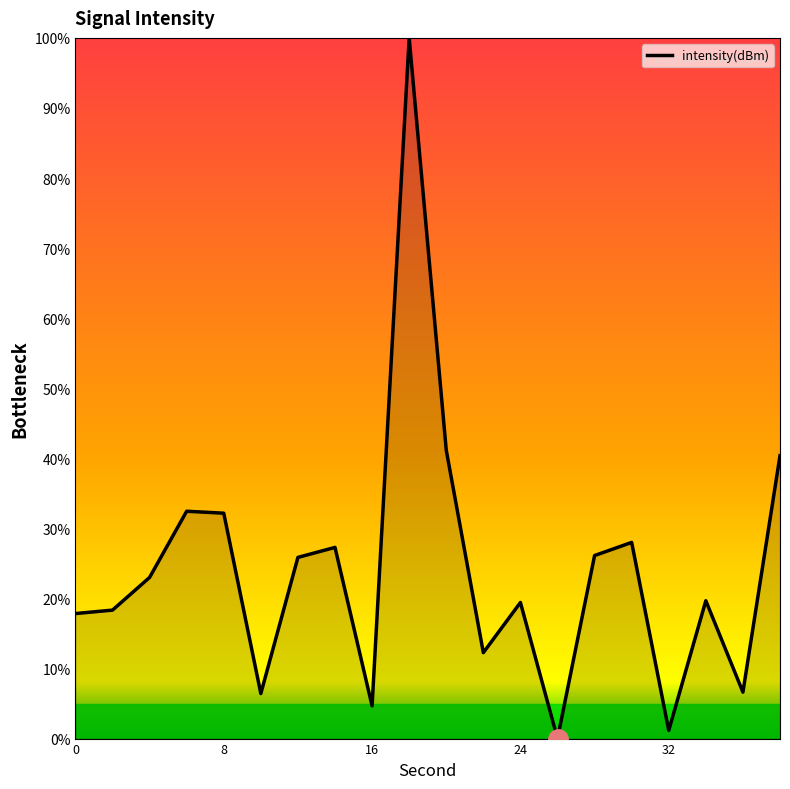

What is the average value?

24.1